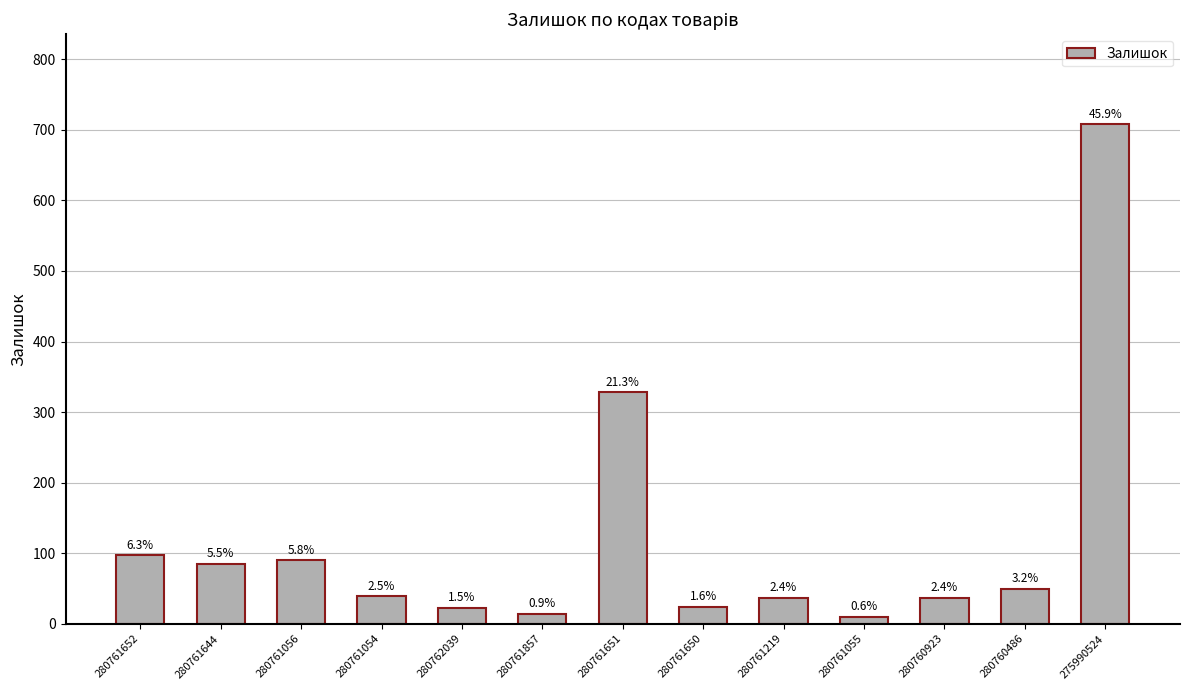

How many bars are there in total?

13